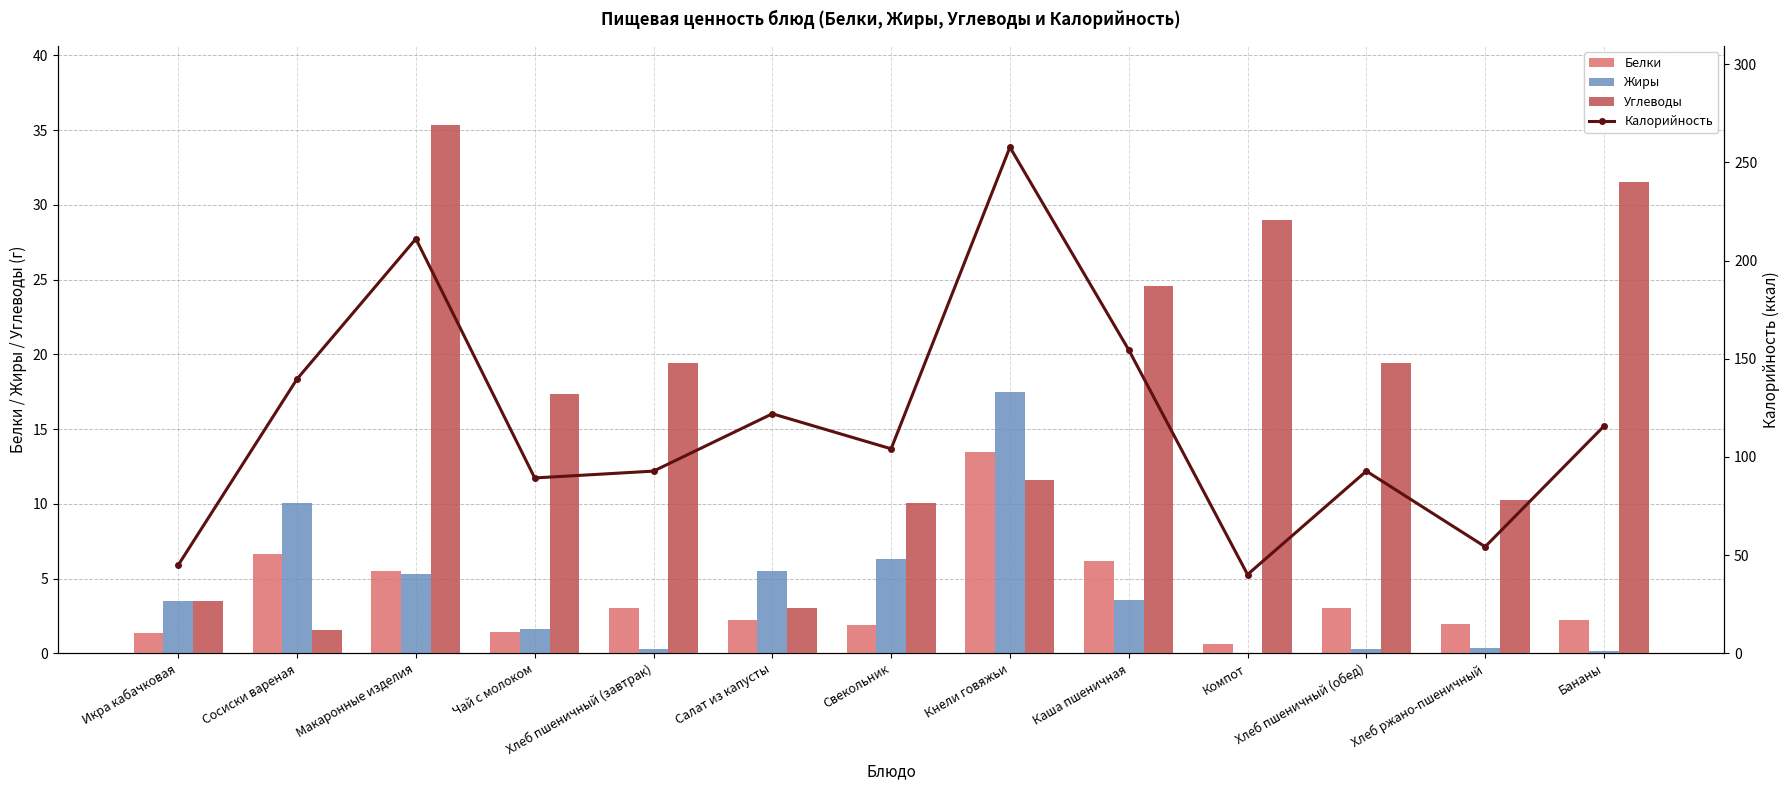

Which series has the largest range (max minus min)?

Калорийность